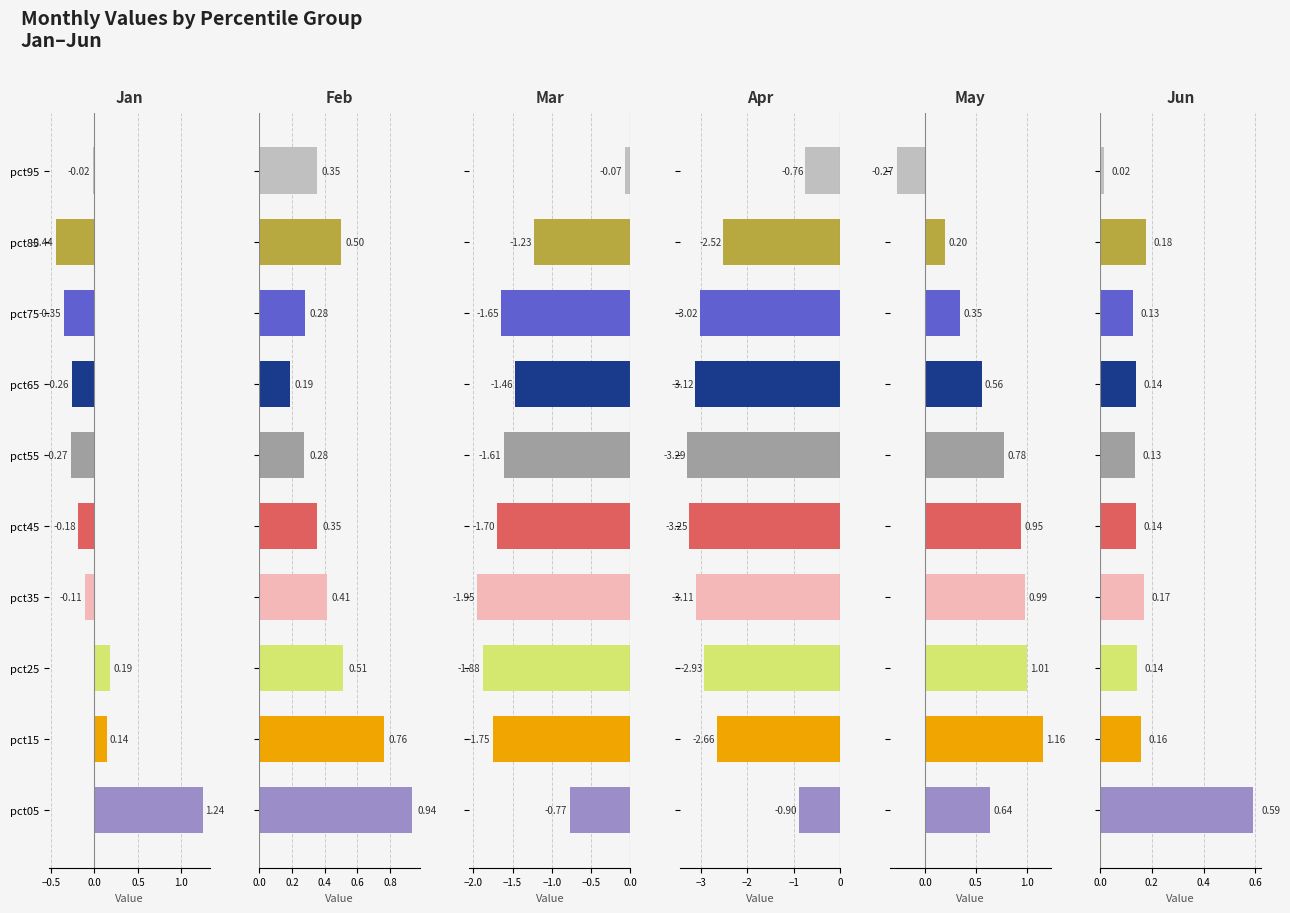

What position from the right is 6?

4